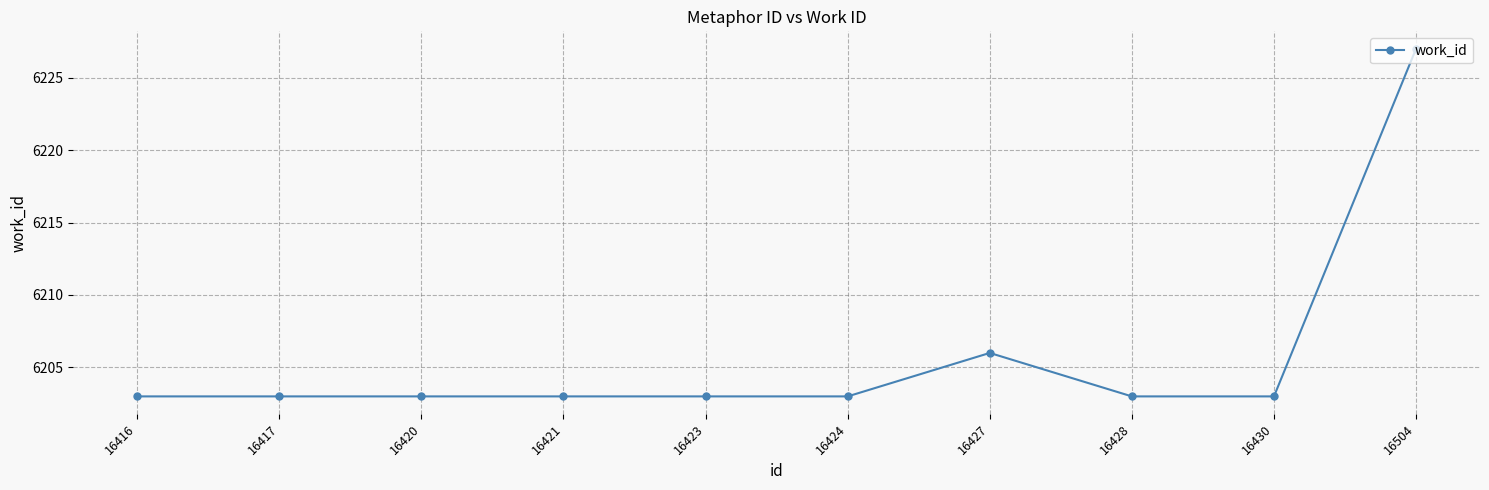

Reading left to right, list all the values displayed in this chart.

6203	6203	6203	6203	6203	6203	6206	6203	6203	6227